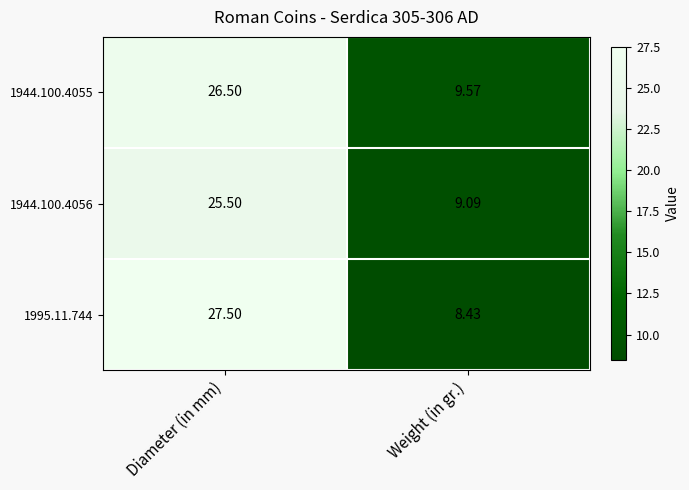

How many series are shown in this chart?

3